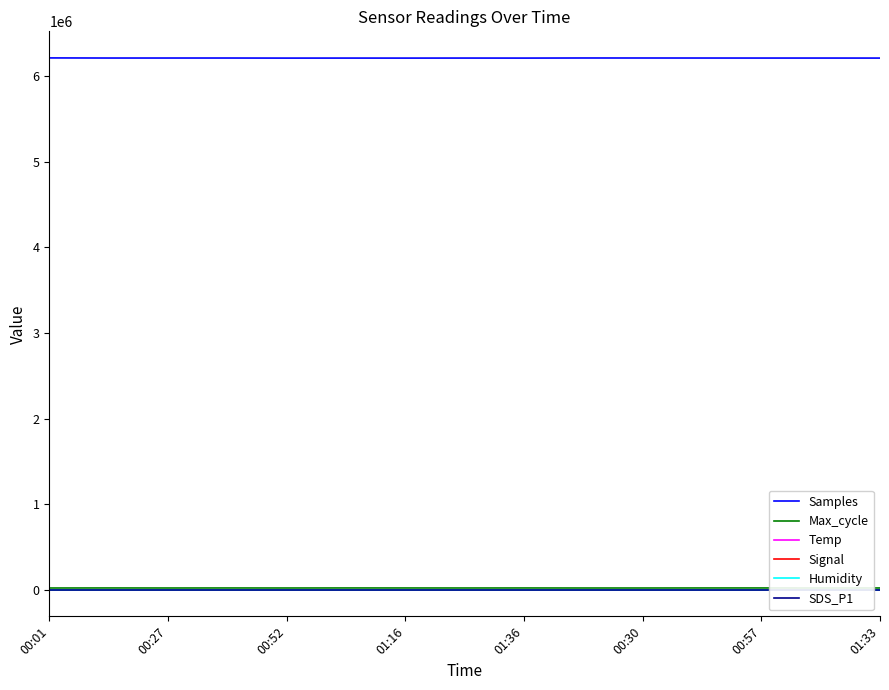

True or false: Samples and Signal cross at least once.

False